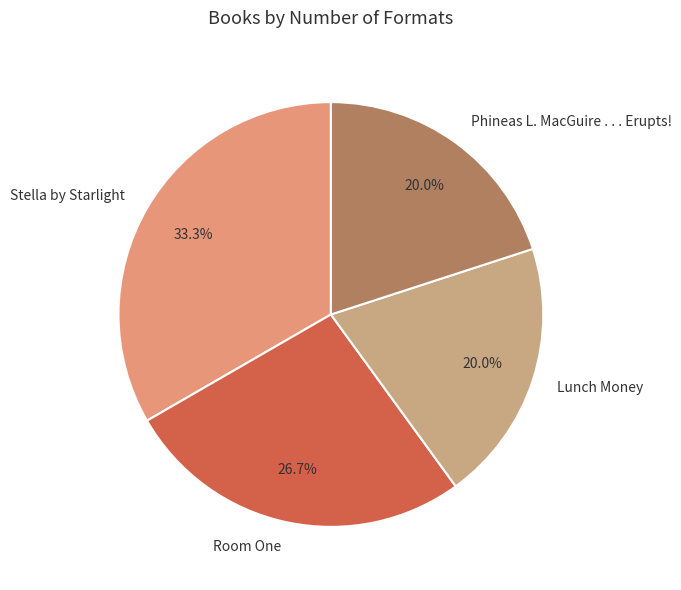

True or false: Phineas L. MacGuire . . . Erupts! accounts for 20% of the total.

True